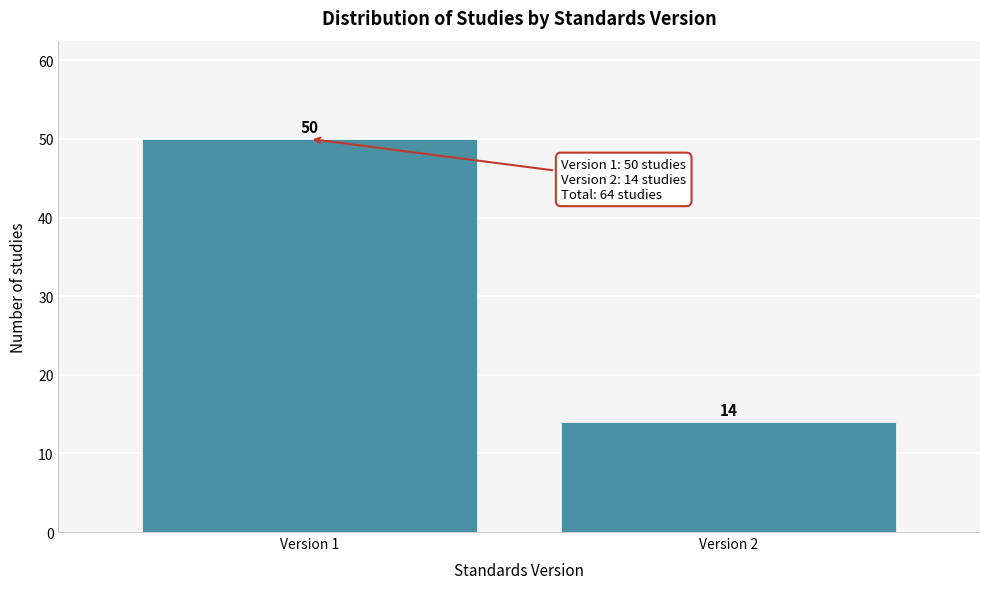

Reading left to right, transcribe all the data shown in this chart.

50	14